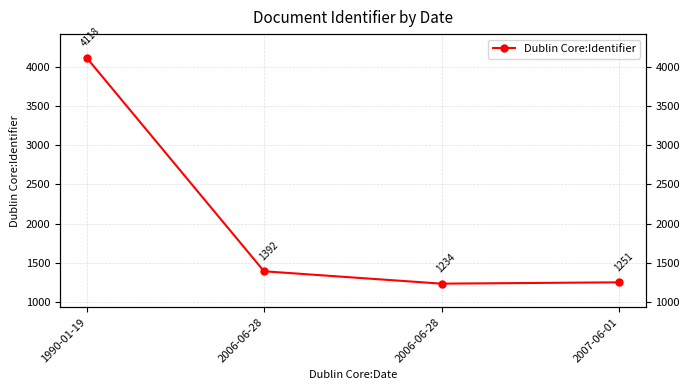

What is the label of the 3rd point from the right?

2006-06-28